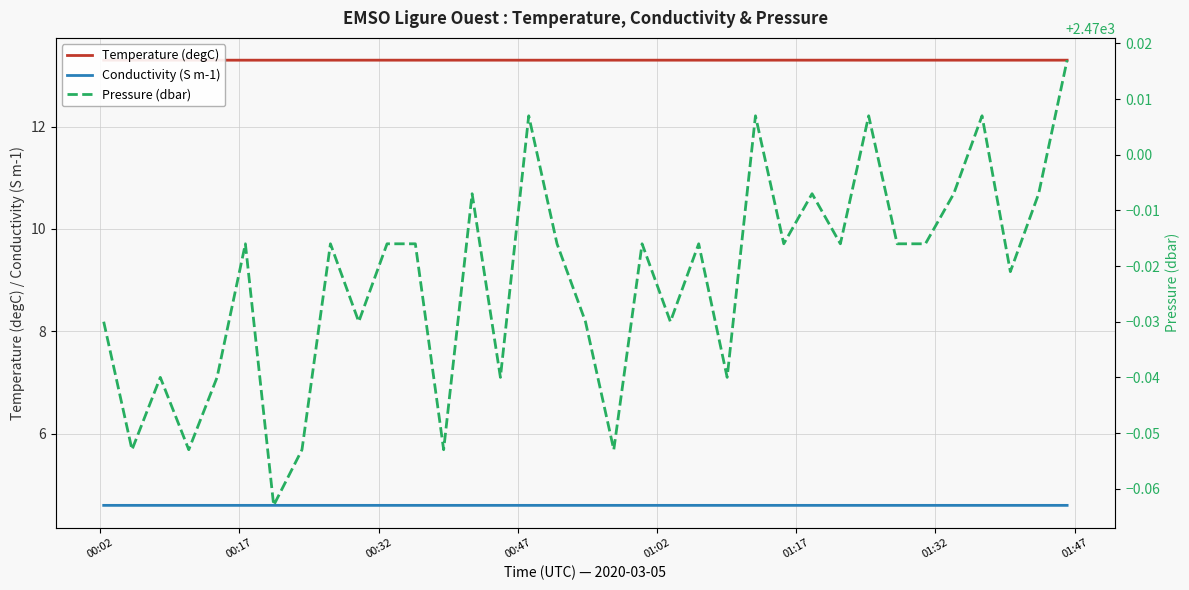

Reading right to left, what are all the values shown in this chart?

Temperature (degC): 13.3	13.3	13.3	13.3	13.3	13.3	13.3	13.3	13.3	13.3	13.3	13.3	13.3	13.3	13.3	13.3	13.3	13.3	13.3	13.3	13.3	13.3	13.3	13.3	13.3	13.3	13.3	13.3	13.3	13.3	13.3	13.3	13.3	13.3	13.3
Conductivity (S m-1): 4.6	4.6	4.6	4.6	4.6	4.6	4.6	4.6	4.6	4.6	4.6	4.6	4.6	4.6	4.6	4.6	4.6	4.6	4.6	4.6	4.6	4.6	4.6	4.6	4.6	4.6	4.6	4.6	4.6	4.6	4.6	4.6	4.6	4.6	4.6
Pressure (dbar): 2470.0	2470.0	2470.0	2470.0	2470.0	2470.0	2470.0	2470.0	2470.0	2470.0	2470.0	2470.0	2470.0	2470.0	2470.0	2470.0	2469.9	2470.0	2470.0	2470.0	2470.0	2470.0	2469.9	2470.0	2470.0	2470.0	2470.0	2469.9	2469.9	2470.0	2470.0	2469.9	2470.0	2469.9	2470.0